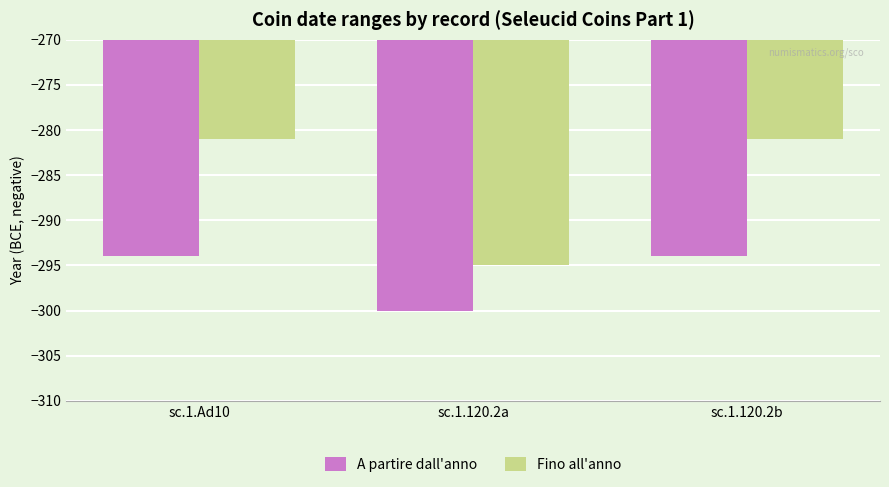

What are all the series names shown in the legend?

A partire dall'anno, Fino all'anno